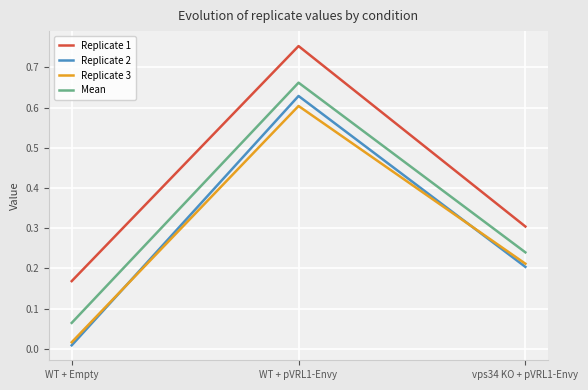

Which category has the highest value across all series?

WT + pVRL1-Envy